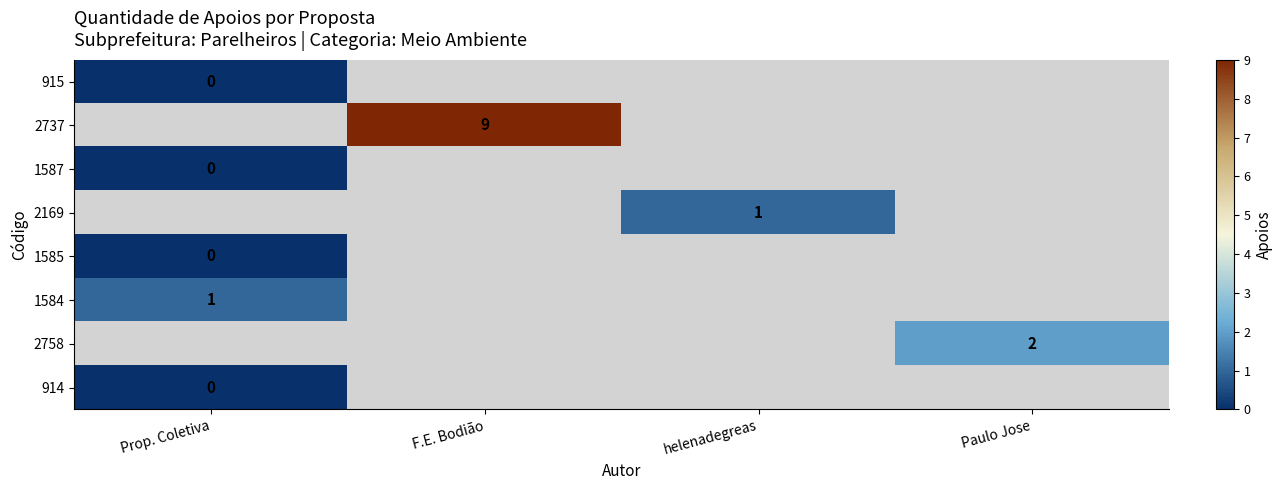

At how many categories does at least one series exceed 1?

2